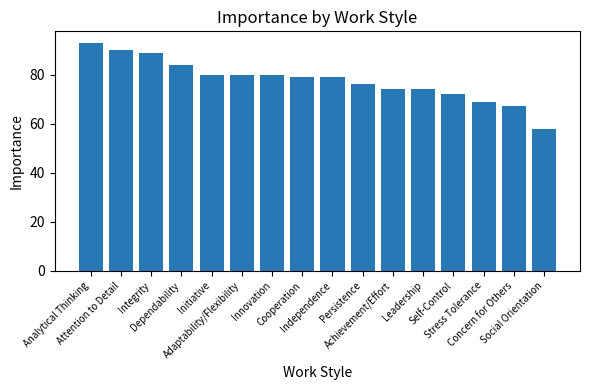

What is the ratio of the value at Adaptability/Flexibility to the value at Self-Control?

1.1